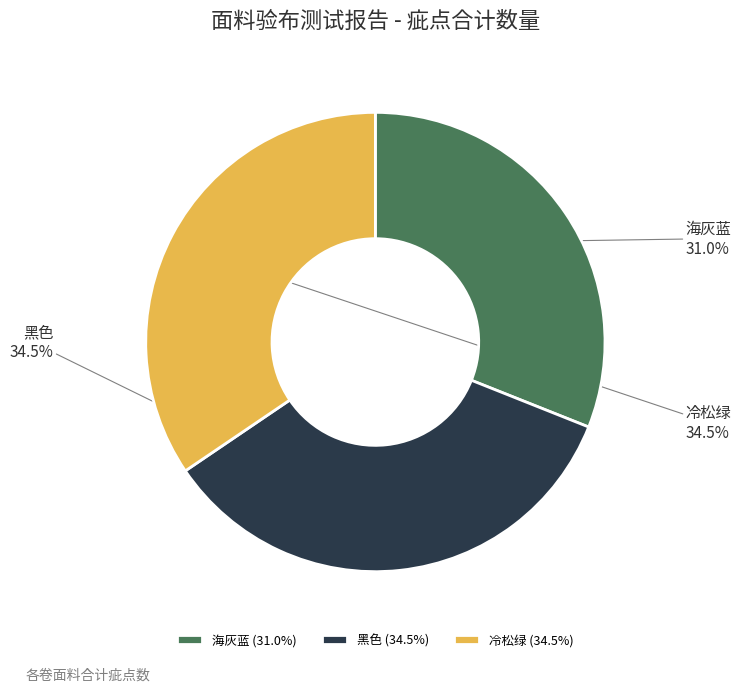

Is there any slice that represents more than half of the pie?

No